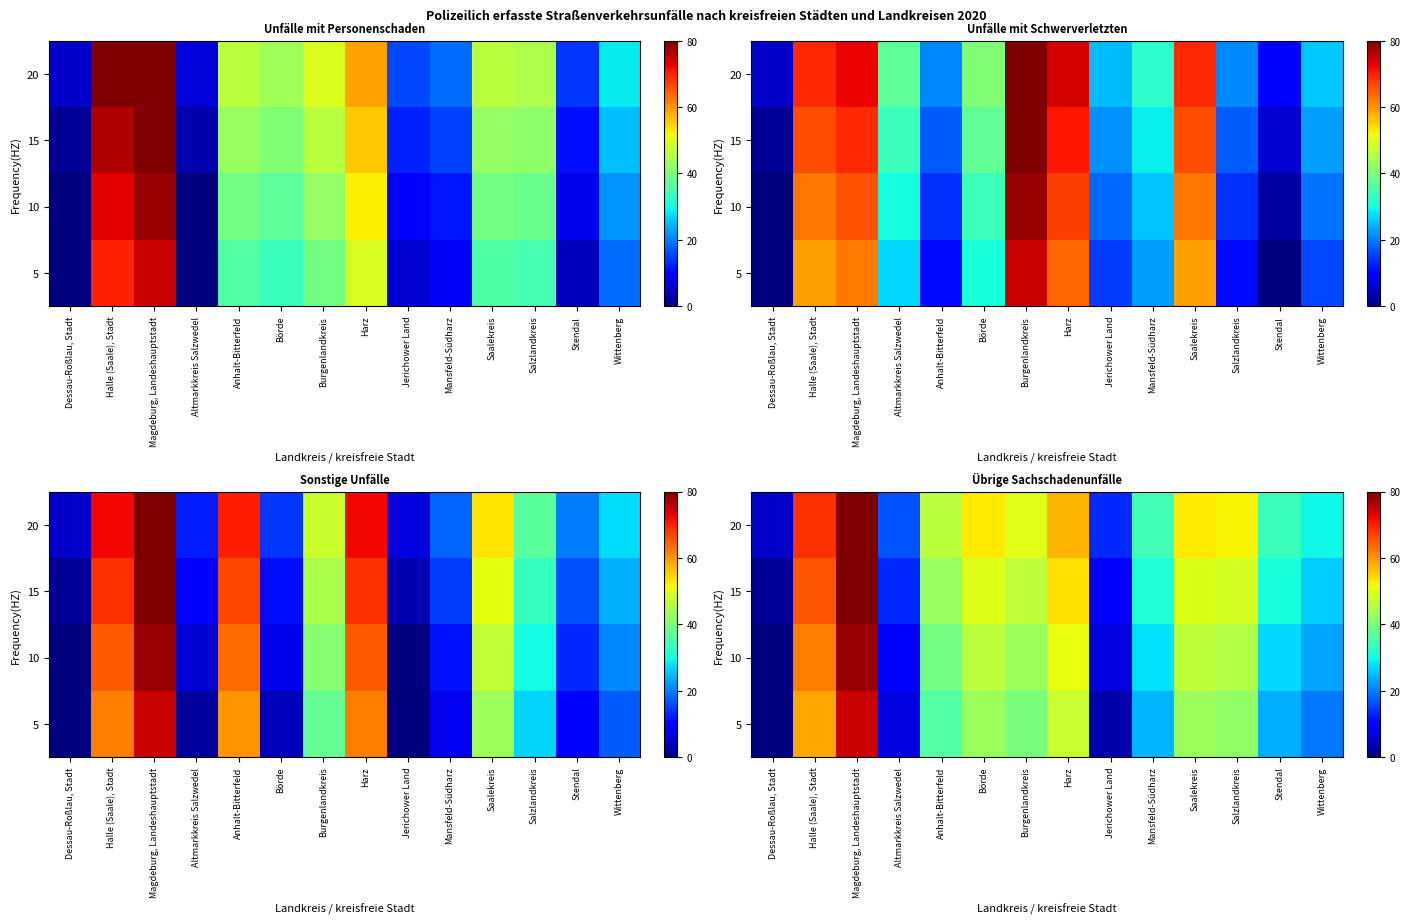

At how many categories does at least one series exceed 15?

12